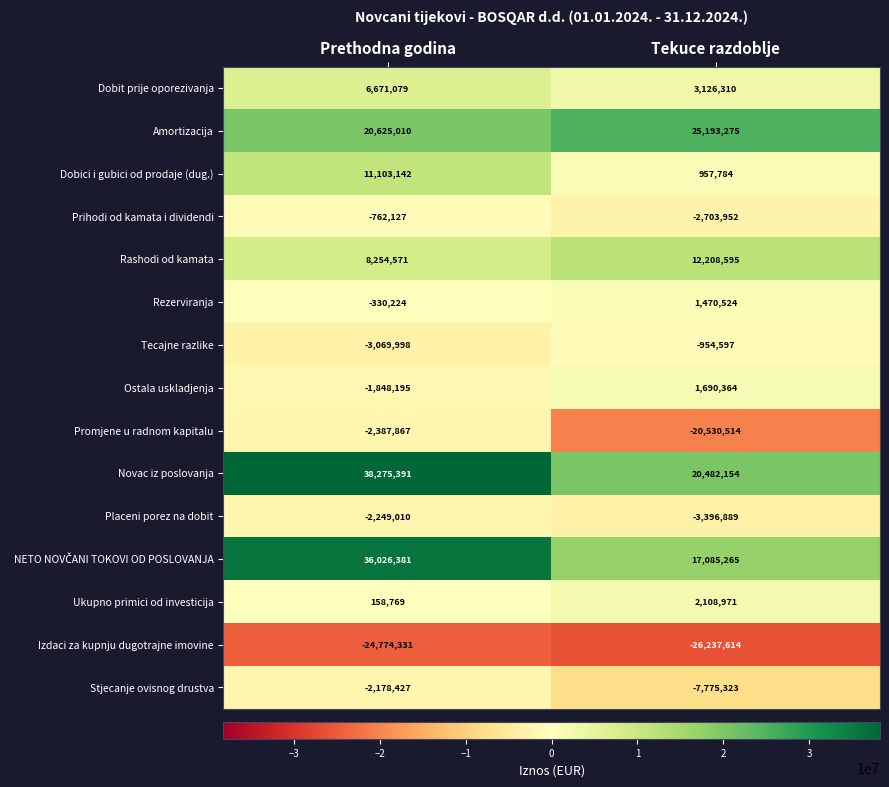

What is the total value across all series at Tekuce razdoblje?

22724353